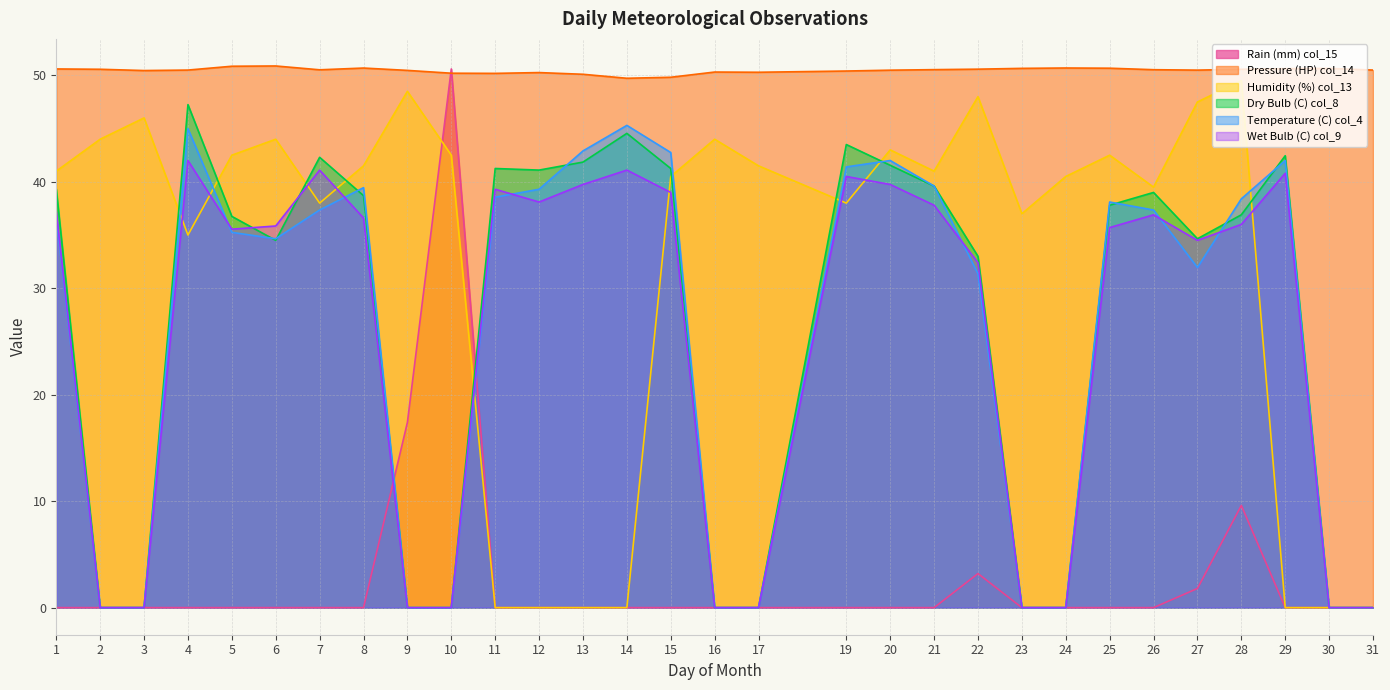

What is the difference between the highest and lowest values at 19?

50.4